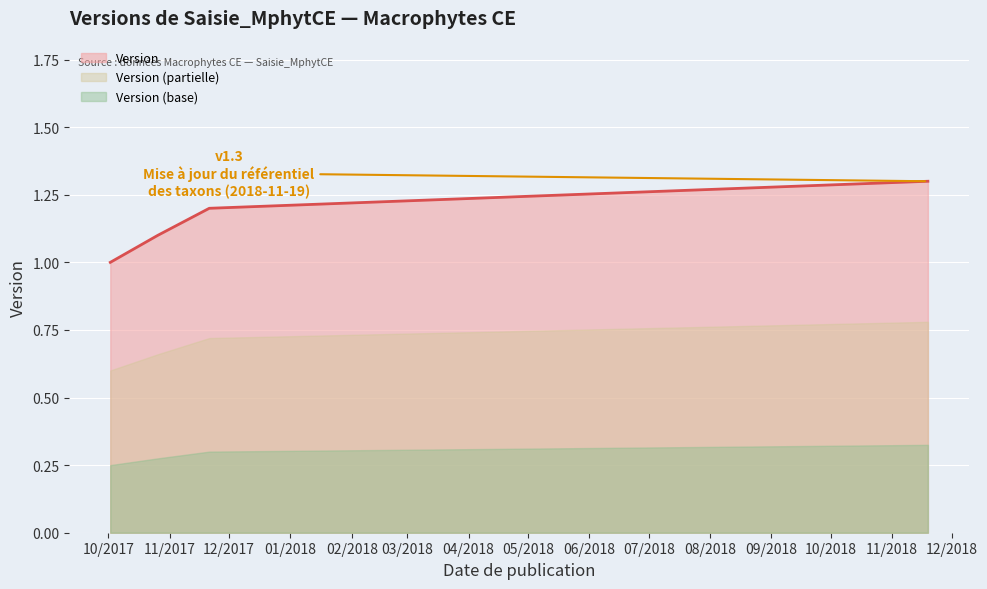

What is the change in value from 2017-11-21 to 2018-11-19?

+0.1